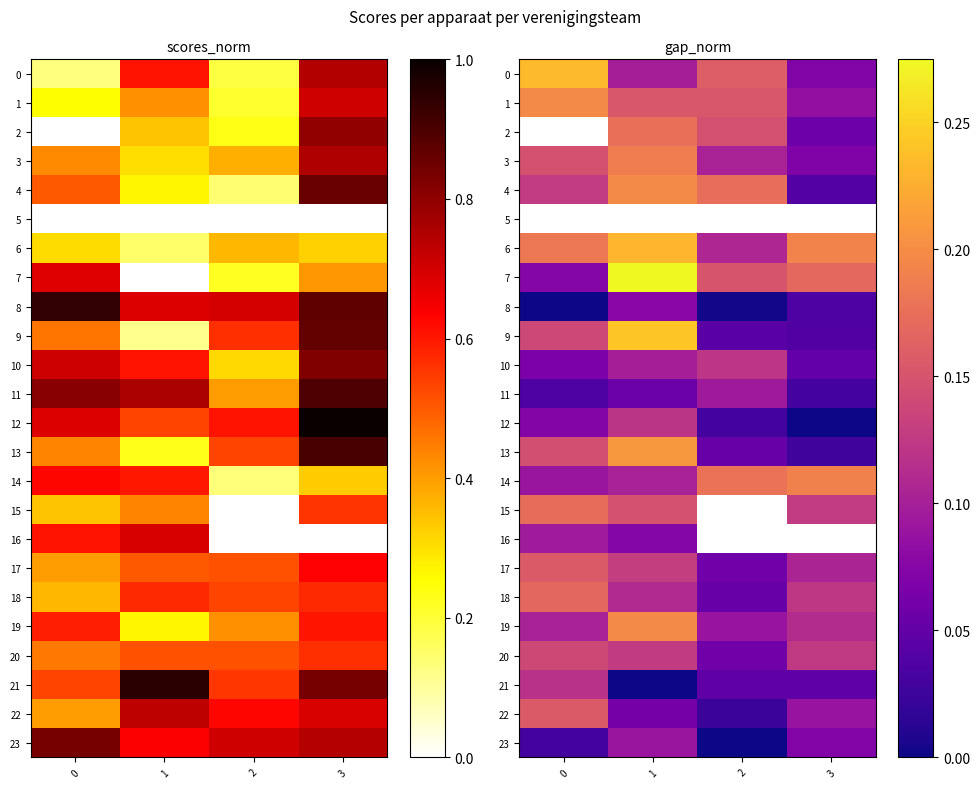

The 2 series shows 0.1 at 3. True or false?

False